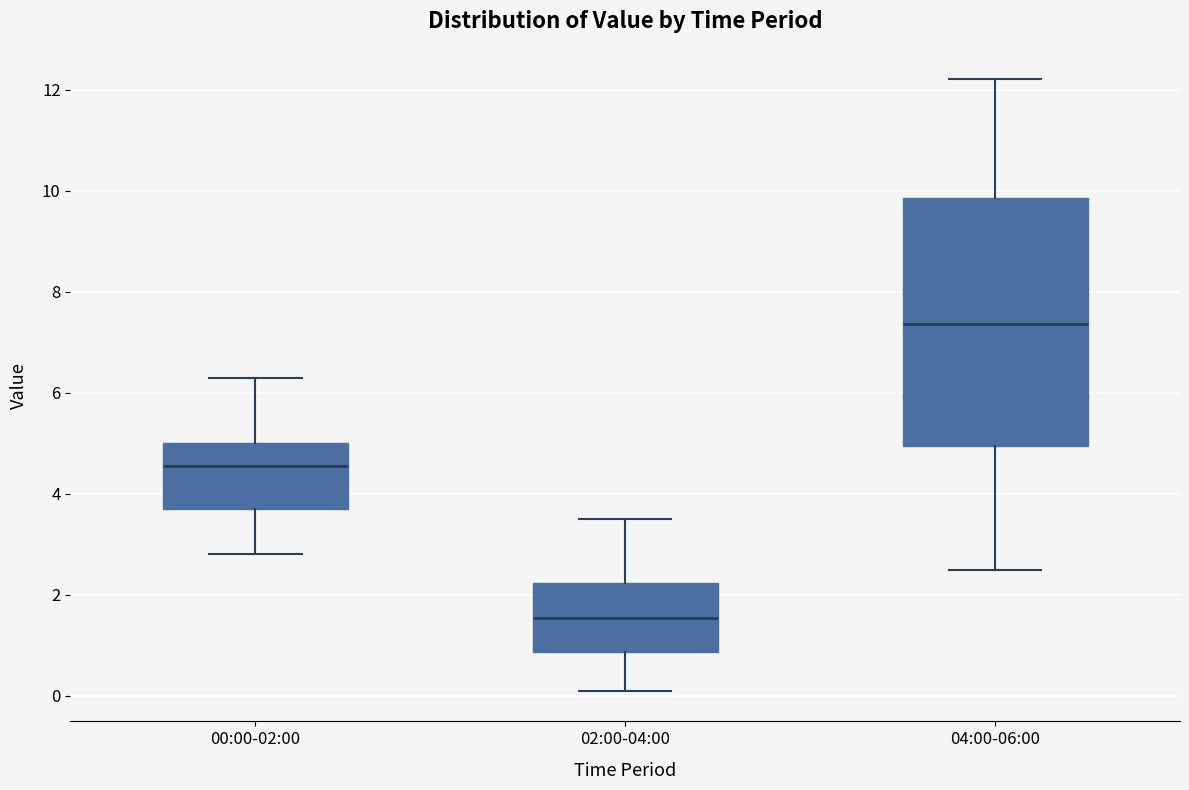

Reading left to right, transcribe this box plot: for each box, give where its median line is, the range the box spans, and where its two whiskers end, as read against the y-axis. The values are not printed on the chart, so give them approximately, as read against the axis.

00:00-02:00: median 4.6, box 3.8 to 5.0, whiskers 2.8 to 6.4
02:00-04:00: median 1.6, box 0.8 to 2.2, whiskers 0.2 to 3.6
04:00-06:00: median 7.4, box 5.0 to 9.8, whiskers 2.6 to 12.2